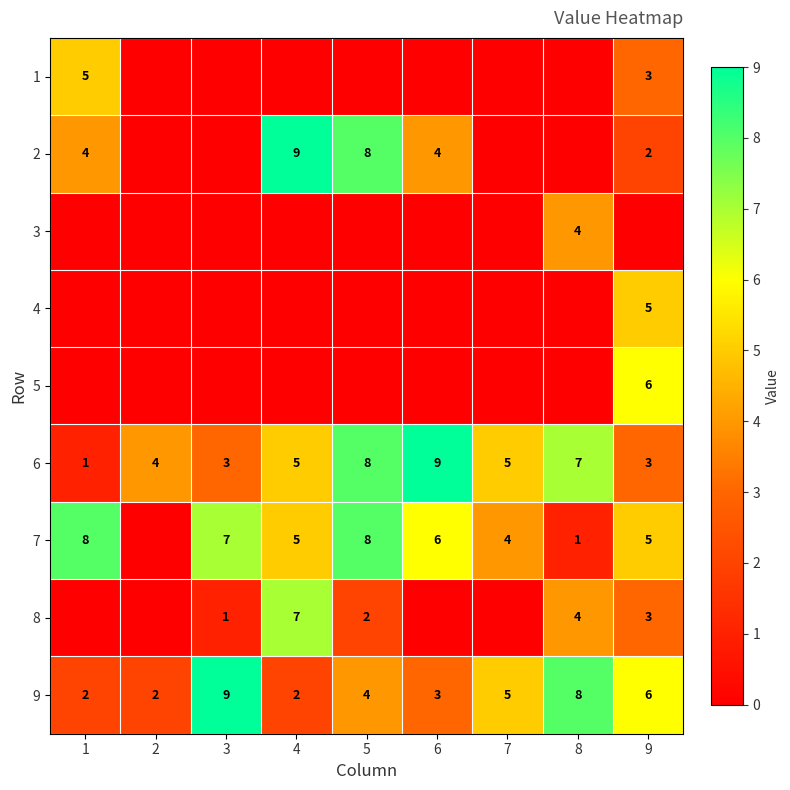

Which category has the highest value across all series?

4